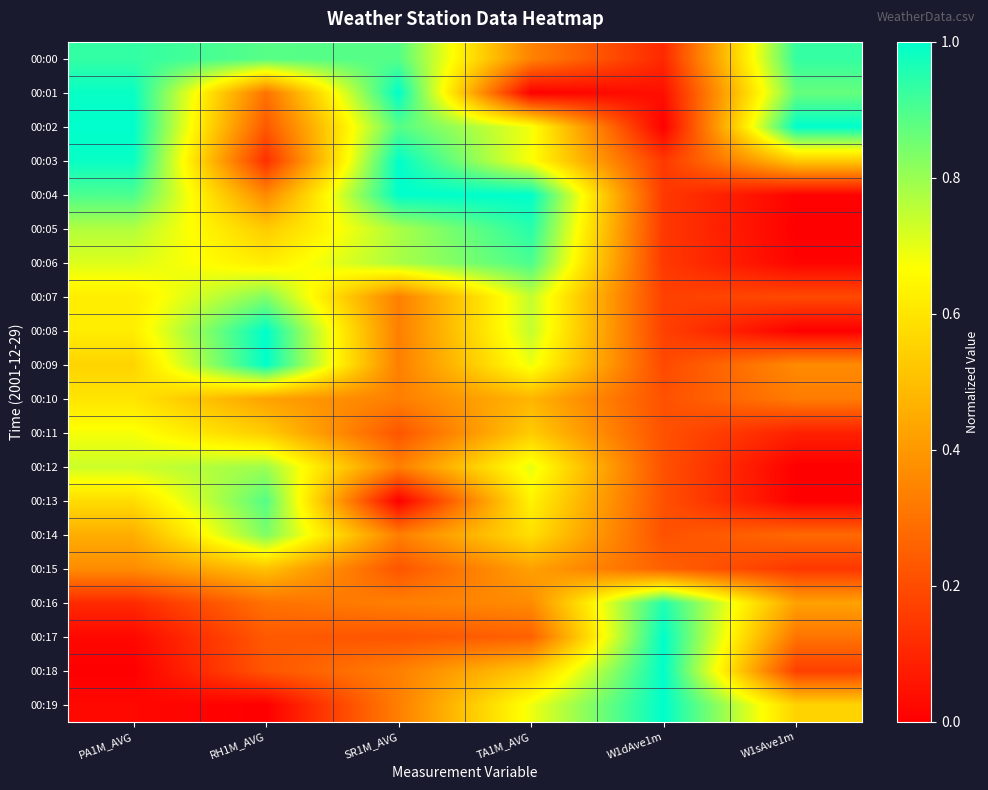

List the series in order of their peak value, lowest first.

00:15, 00:10, 00:11, 00:12, 00:07, 00:14, 00:13, 00:06, 00:00, 00:05, 00:16, 00:01, 00:02, 00:03, 00:04, 00:08, 00:09, 00:17, 00:18, 00:19